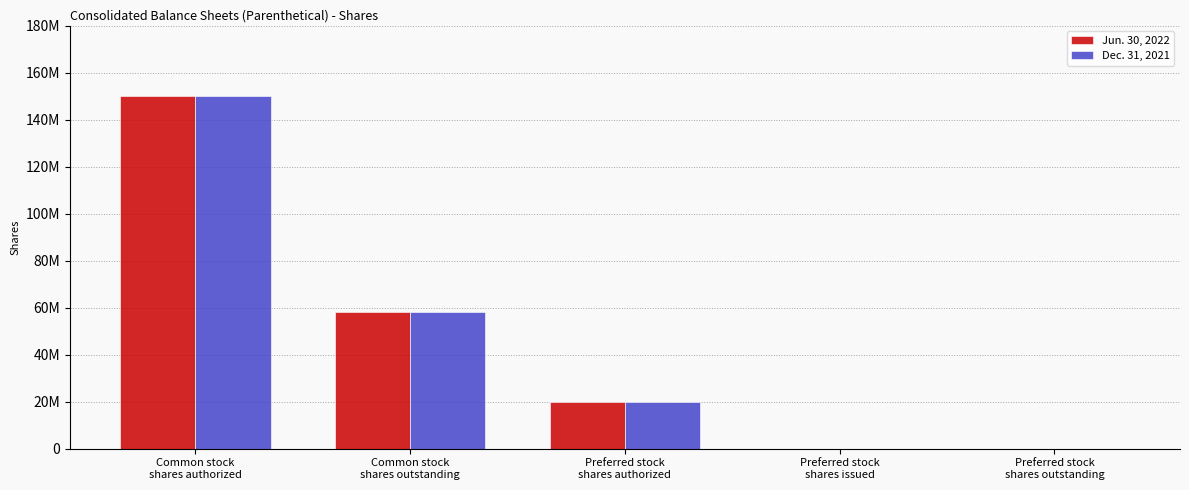

What value does the Dec. 31, 2021 series have at Common stock
shares authorized, to the nearest 10?

150000000